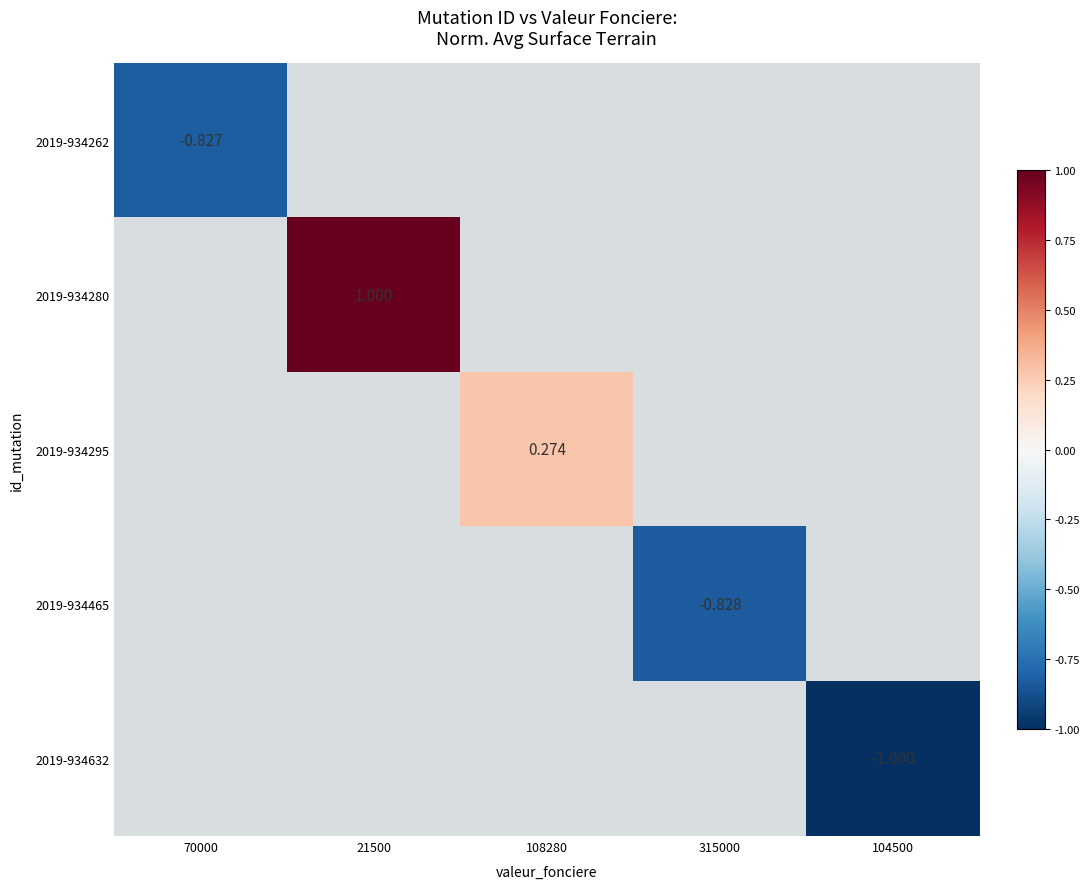

How many distinct data groups are displayed?

5